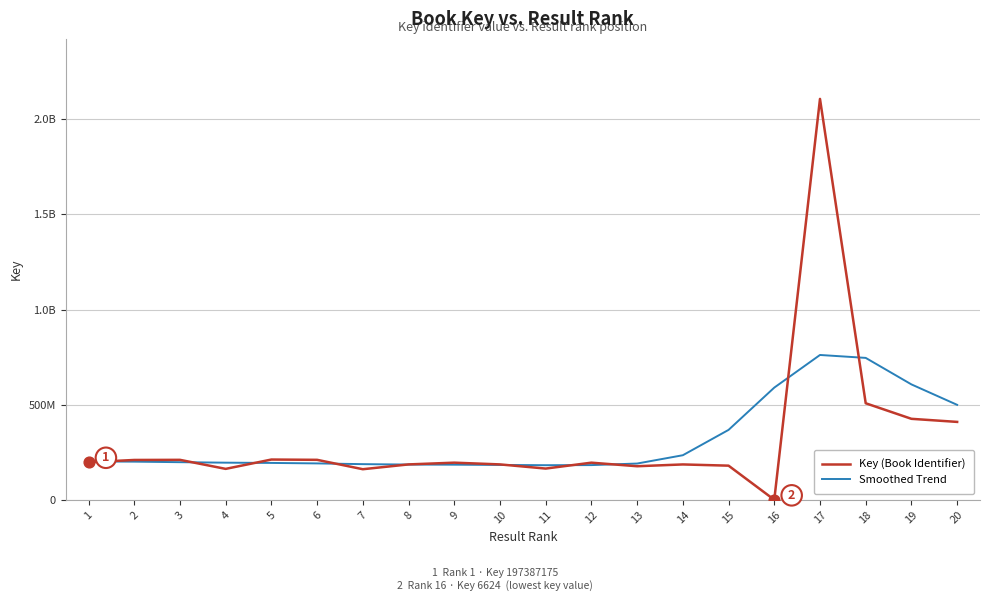

What are all the series names shown in the legend?

Key (Book Identifier), Smoothed Trend